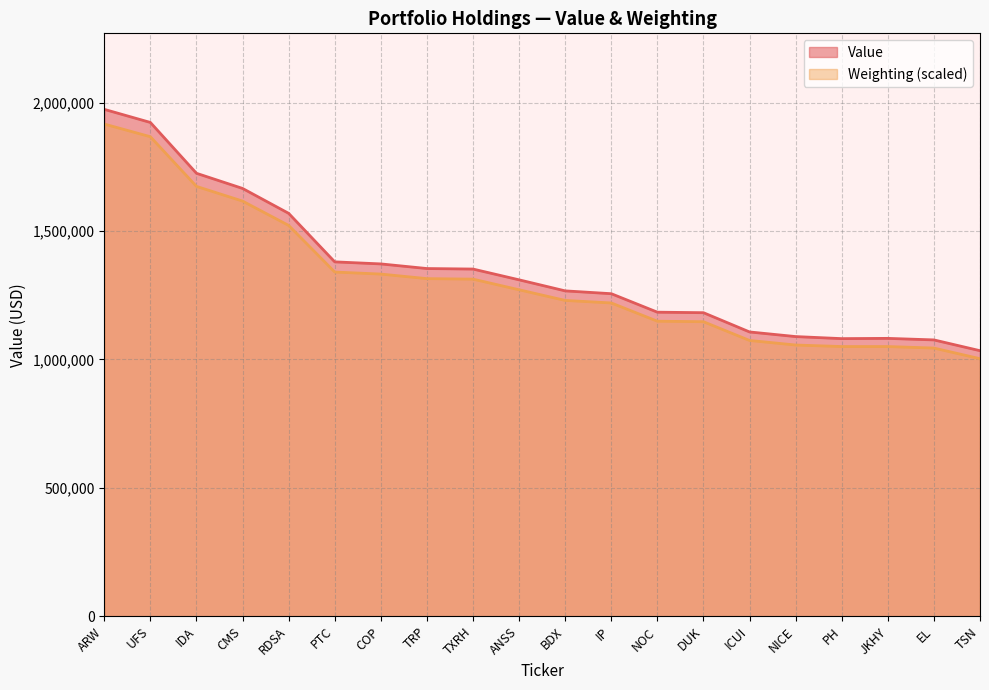

At which category is the sum across all series the highest?

ARW